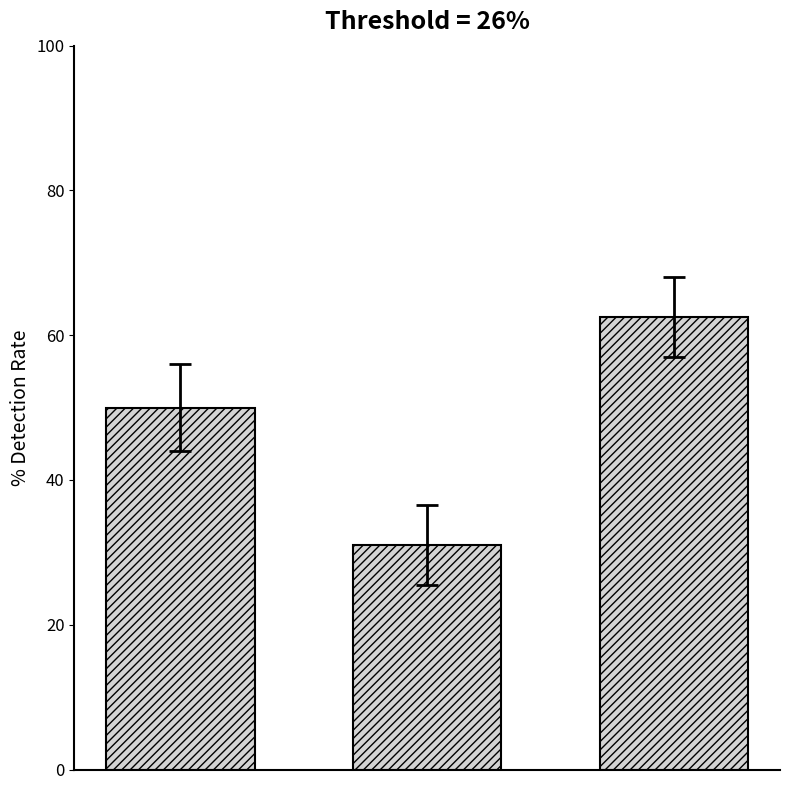

What is the value of the 1st bar from the left?

50.0